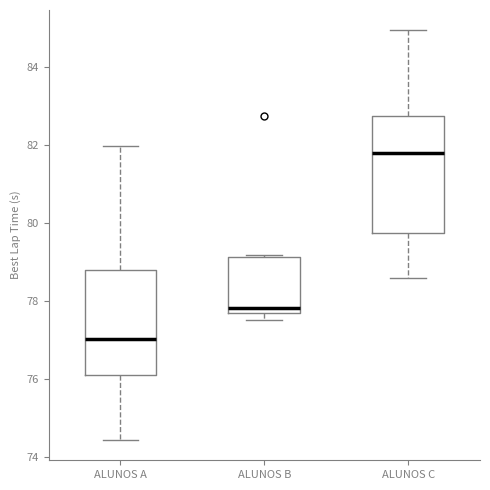

Where is the lower edge of the box for ALUNOS A on the y-axis? The values are not printed on the chart, so give them approximately, as read against the axis.

76.0